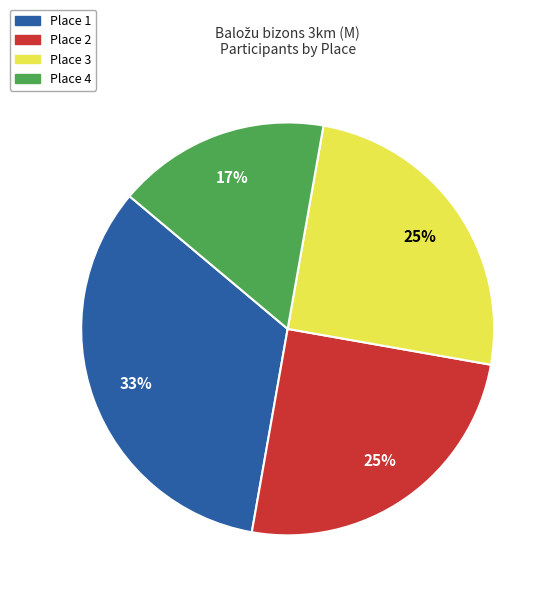

How many slices are in this pie chart?

4